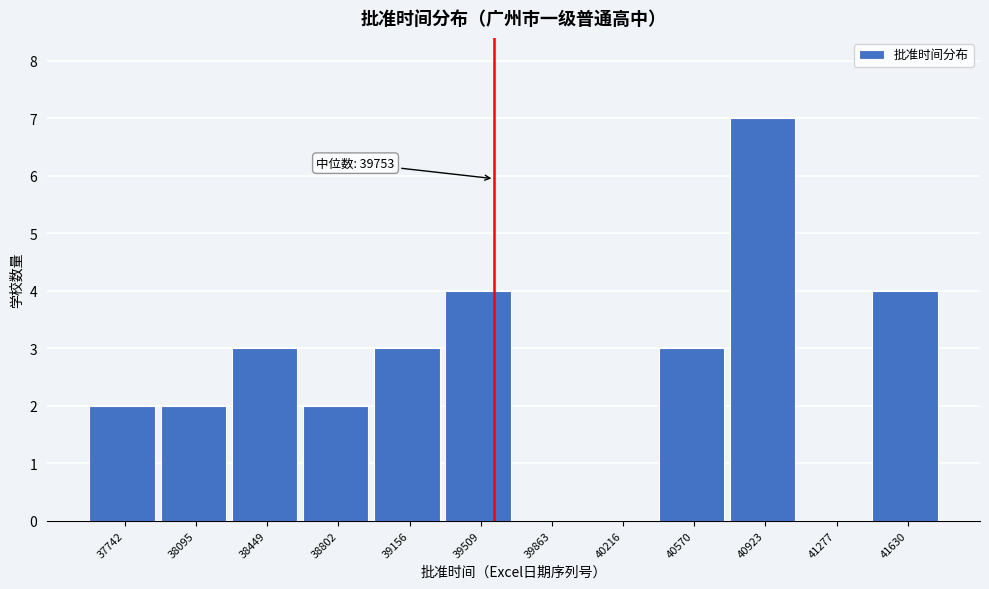

Reading left to right, extract all data points from this chart.

37742=2	38095=2	38449=3	38802=2	39156=3	39509=4	39863=0	40216=0	40570=3	40923=7	41277=0	41630=4